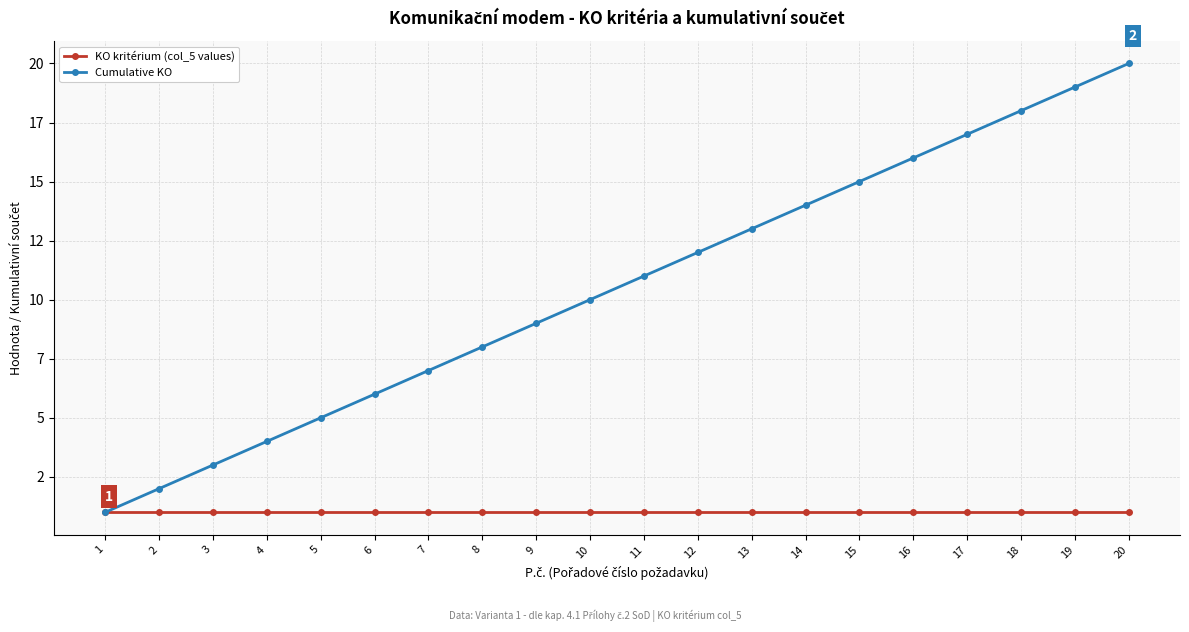

What is the total value across all series at 5?

6